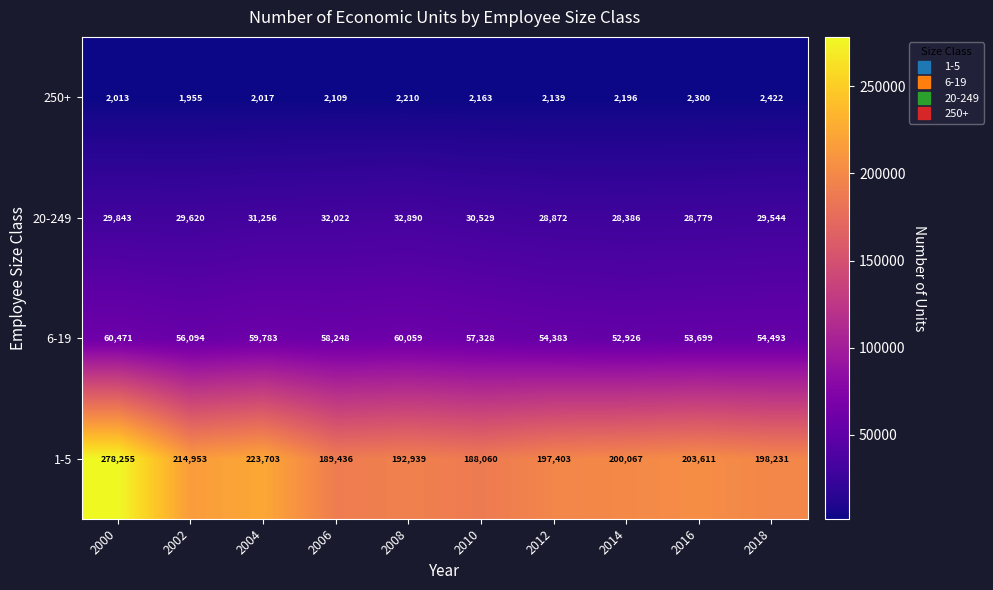

List the series in order of their peak value, lowest first.

250+, 20-249, 6-19, 1-5